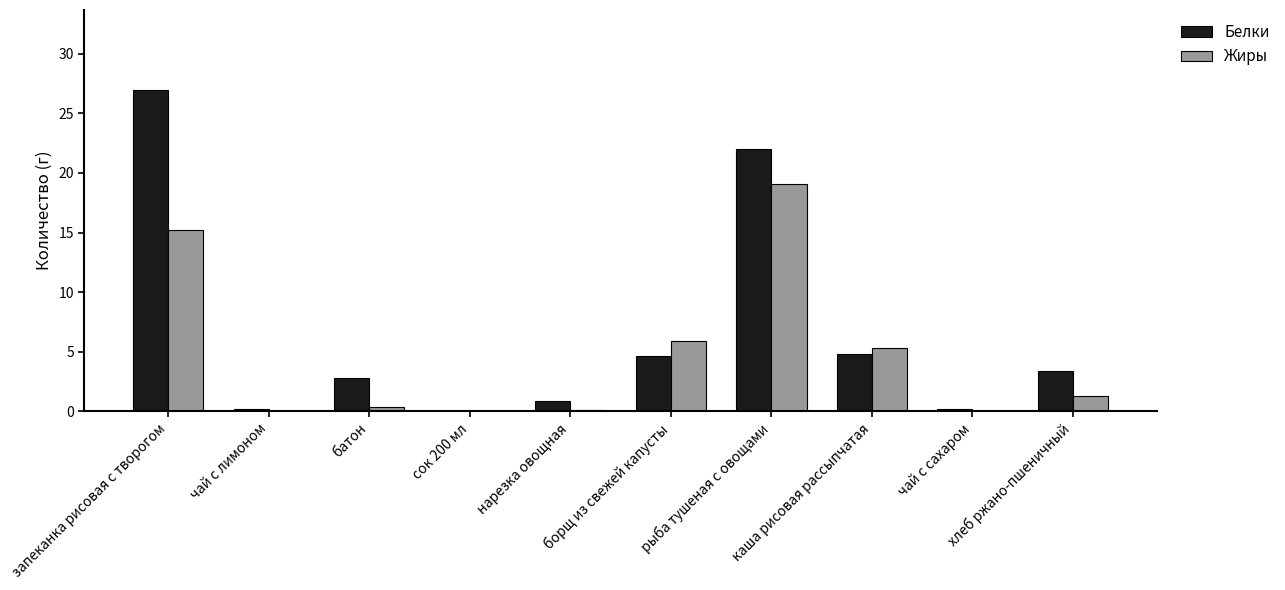

Is it true that Белки equals 6.7 at каша рисовая рассыпчатая?

False